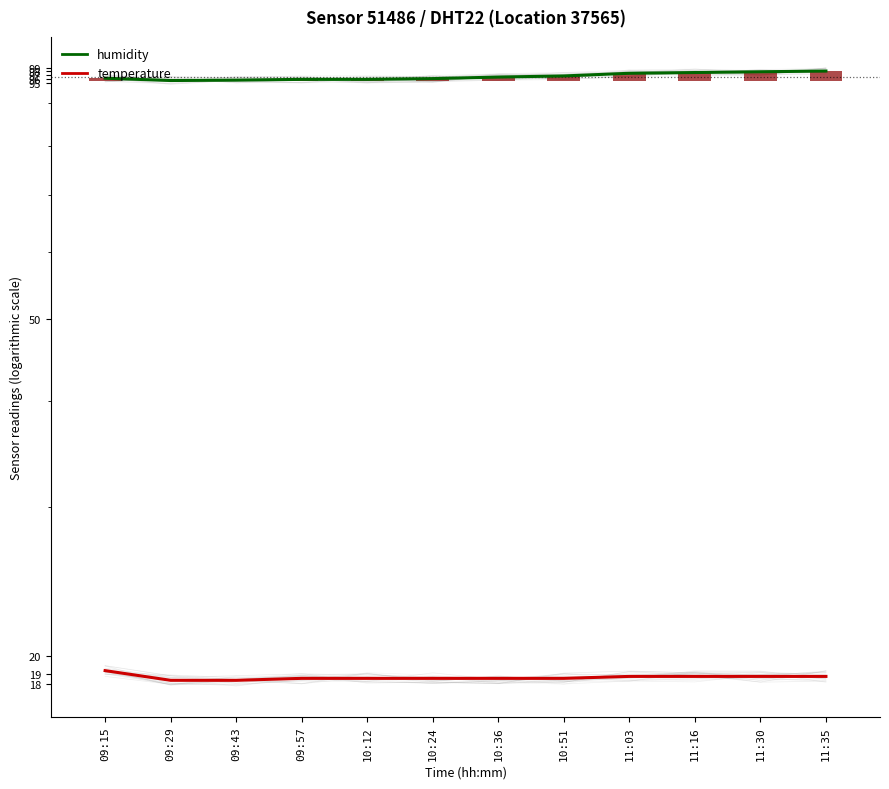

At 11:03, list the series in order from largest to smallest.

humidity, temperature